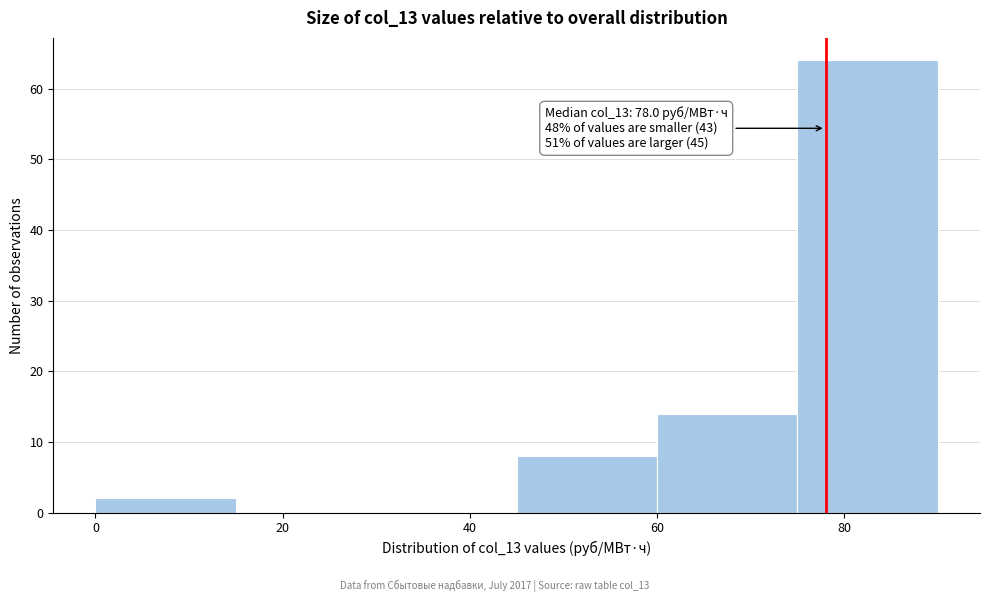

Which range on the x-axis has the tallest bar?

75 to 90